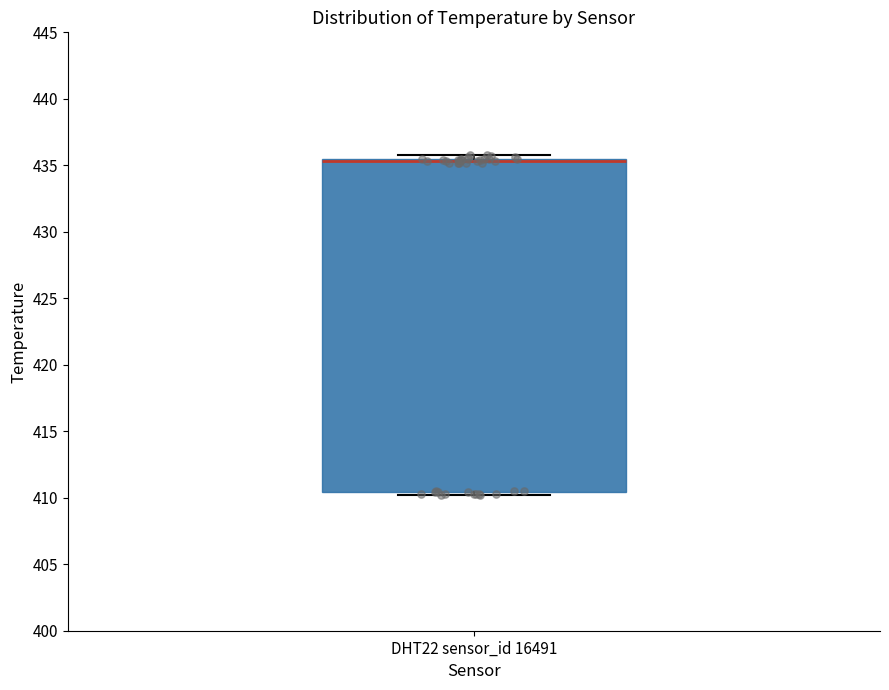

Where is the lower edge of the box for DHT22 sensor_id 16491 on the y-axis? The values are not printed on the chart, so give them approximately, as read against the axis.

410.5